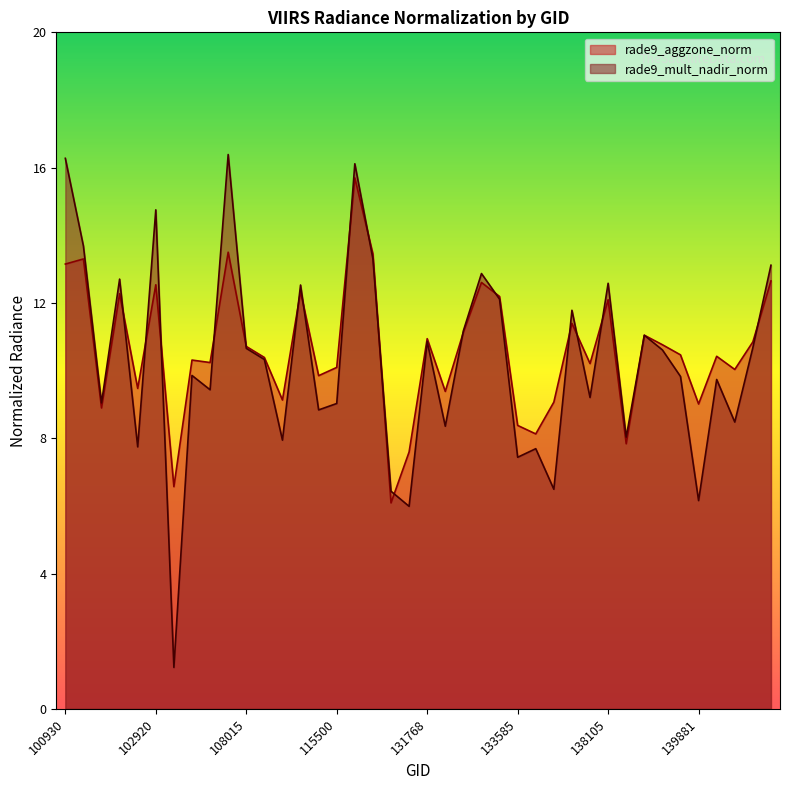

Is it true that rade9_mult_nadir_norm equals 5.7 at 143153?

False